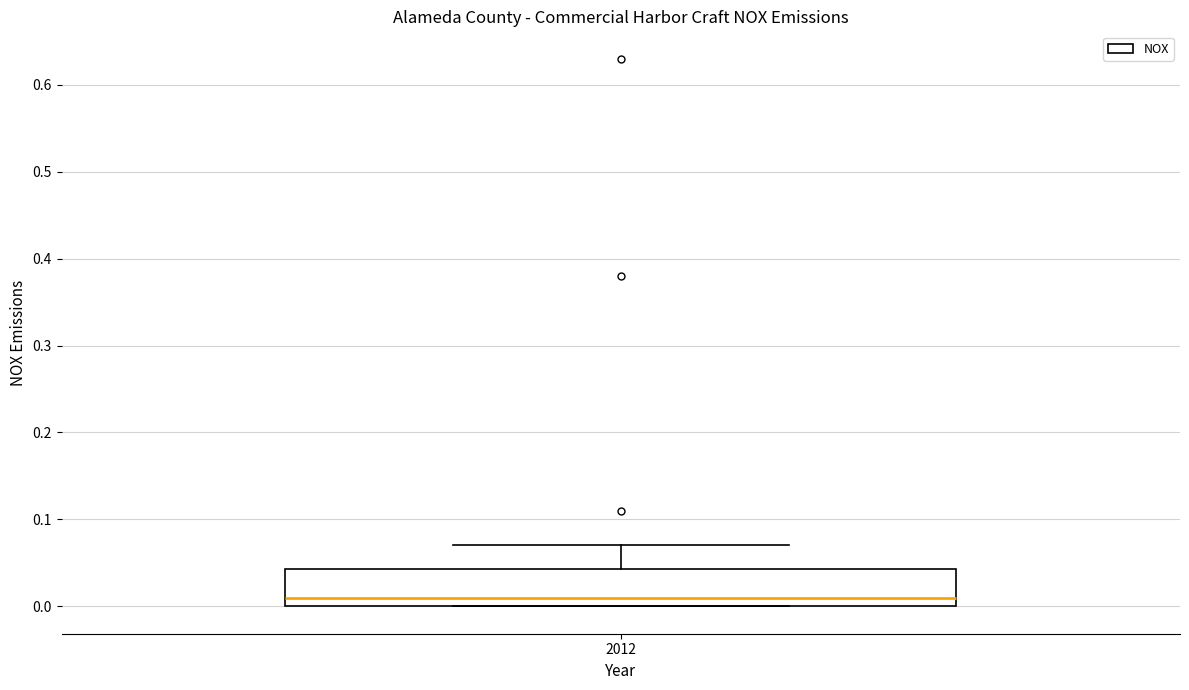

Where is the lower edge of the box at x = 2012 on the y-axis? The values are not printed on the chart, so give them approximately, as read against the axis.

0.00